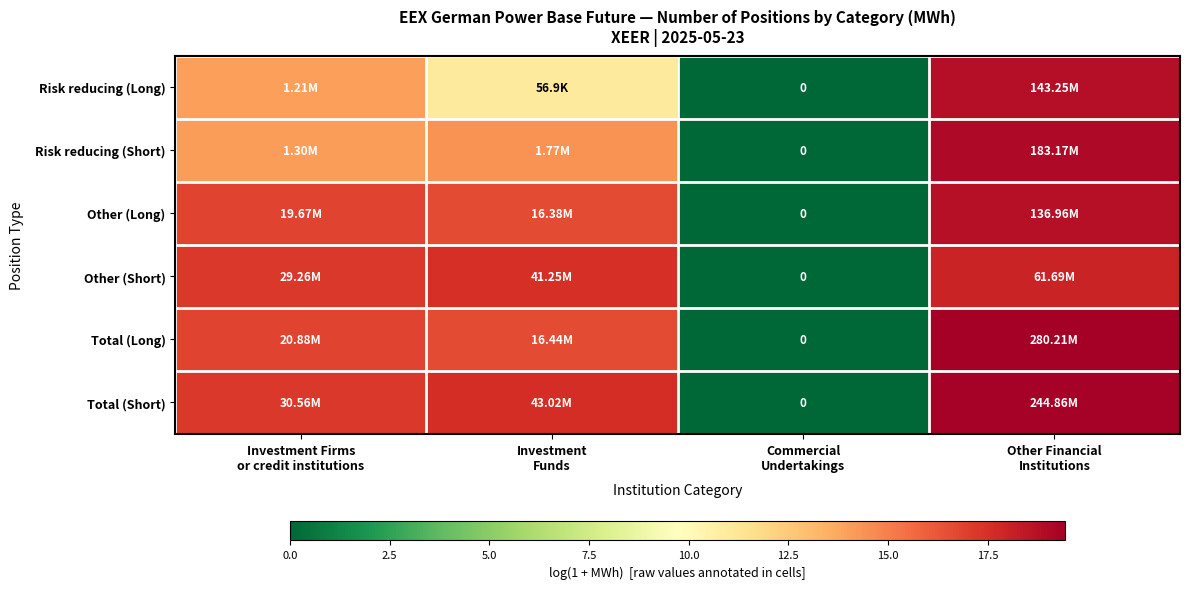

What is the approximate value of Risk reducing (Short) at Investment Funds?

14.4